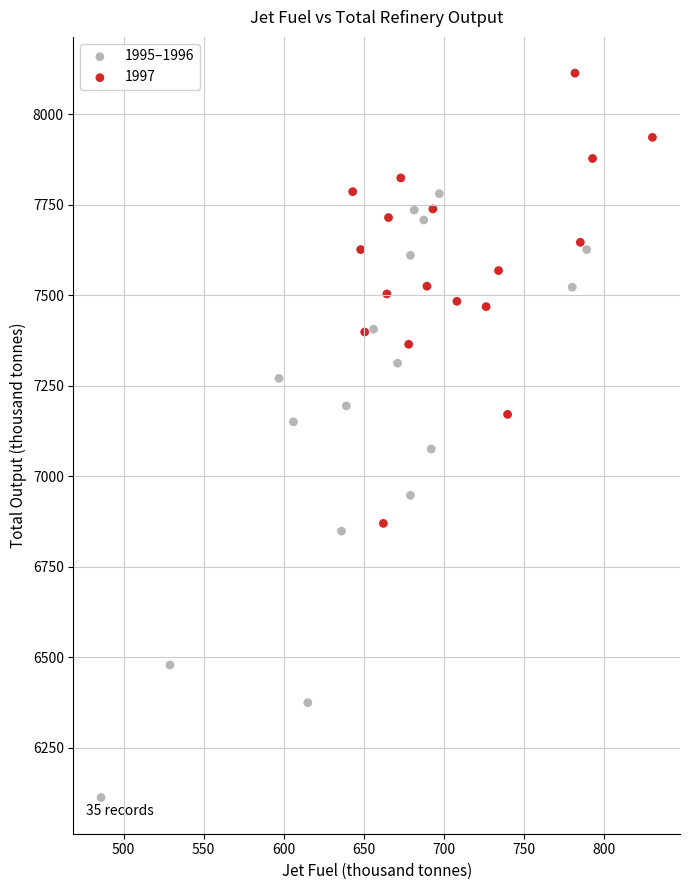

Which series has the widest spread of Y values?

1995–1996